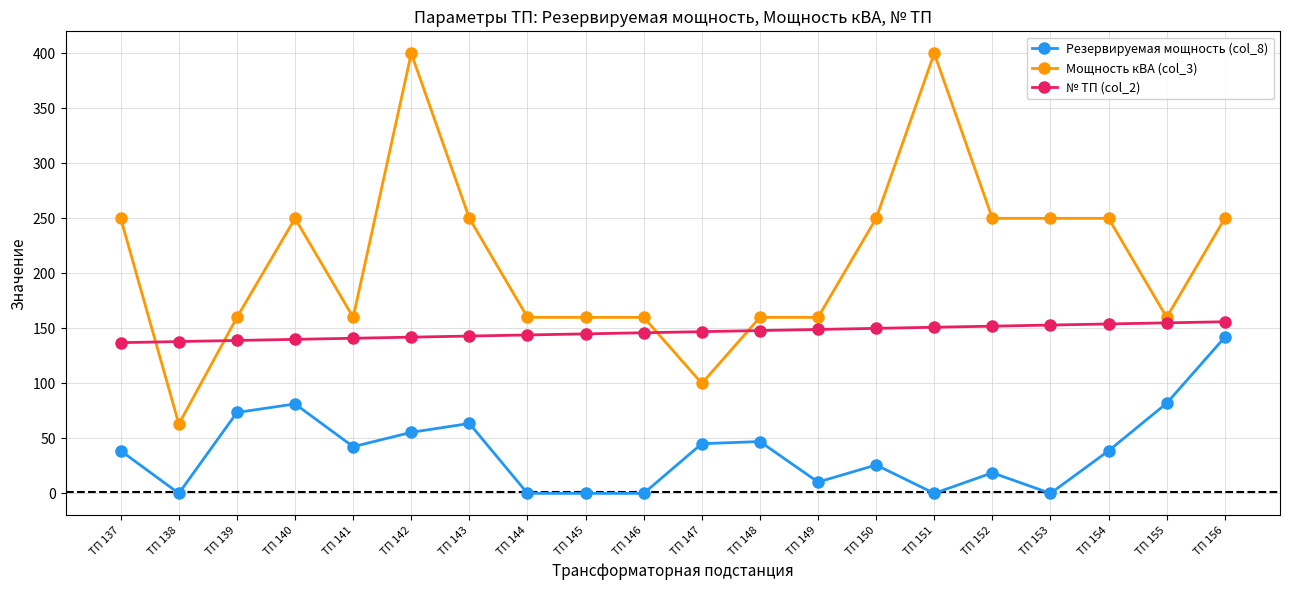

What are all the series names shown in the legend?

Резервируемая мощность (col_8), Мощность кВА (col_3), № ТП (col_2)